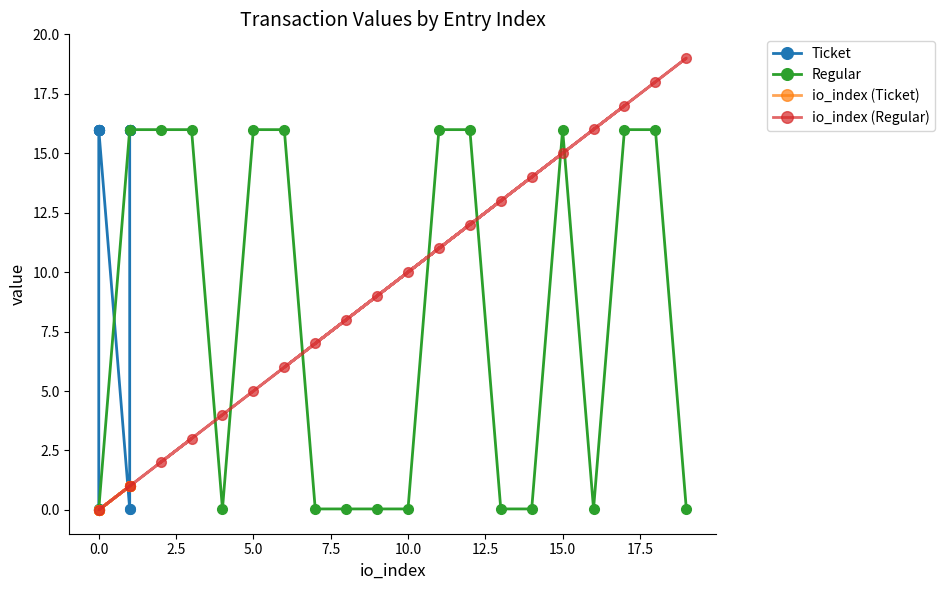

What is the difference between the maximum and minimum values in the Ticket series?

15.9